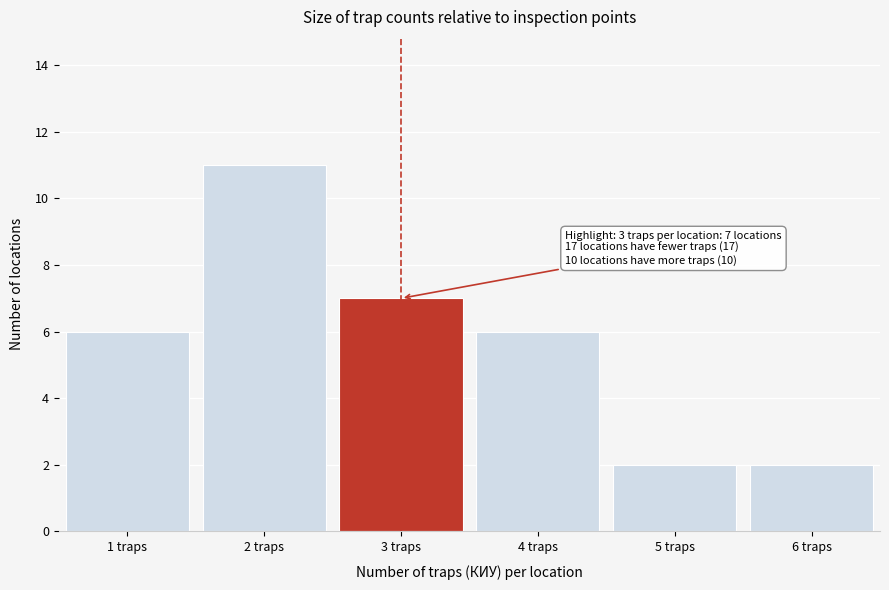

Which range on the x-axis has the tallest bar?

1.5 to 2.5